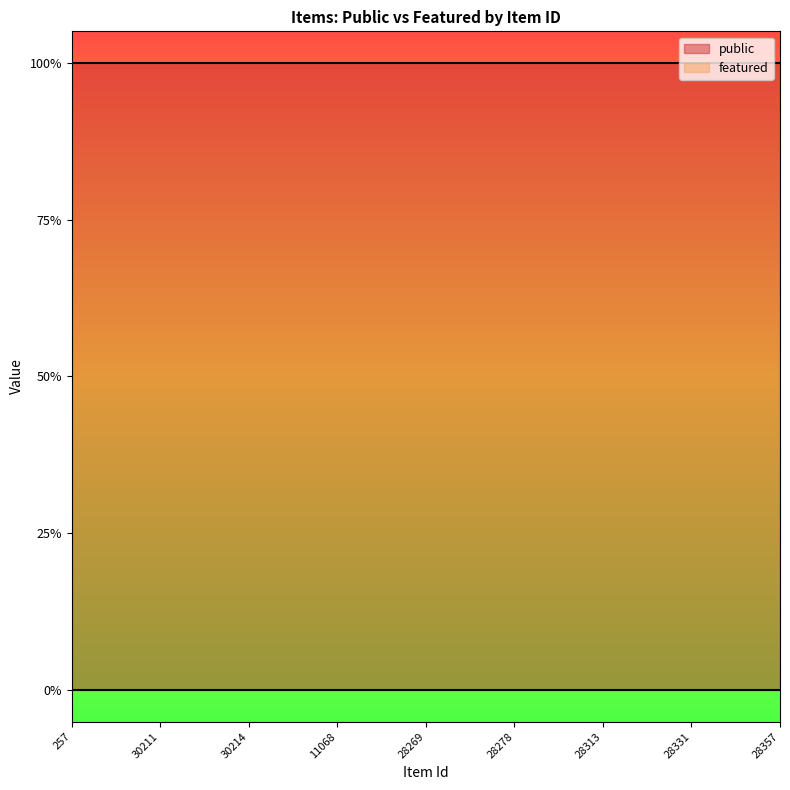

True or false: featured and public intersect in this chart.

False